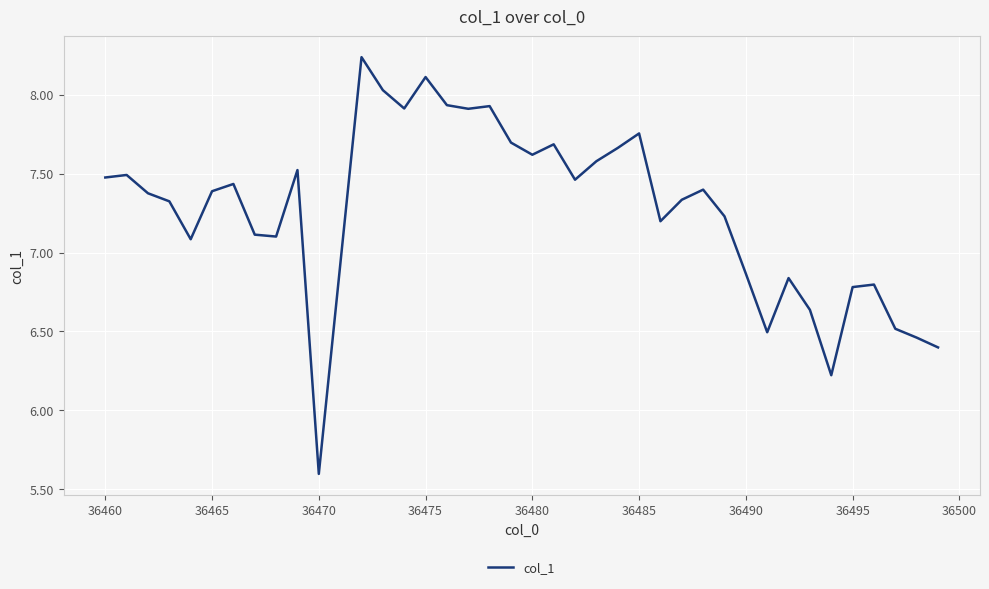

Is this an area chart (filled region under the line)?

No